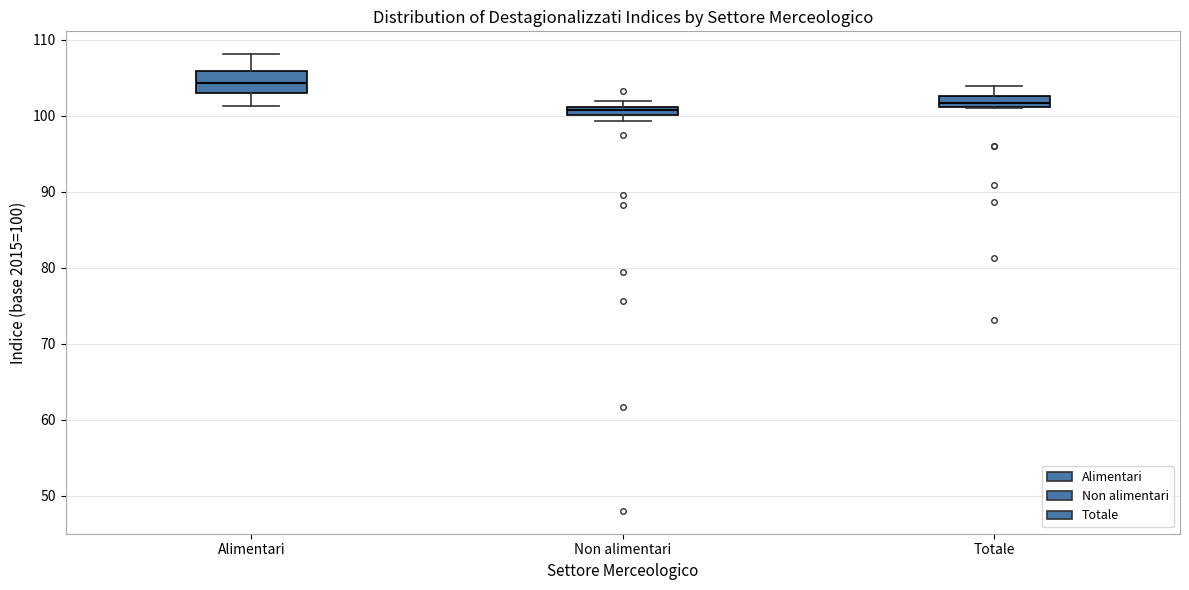

Which box is the tallest, from its lower edge to its upper edge?

Alimentari